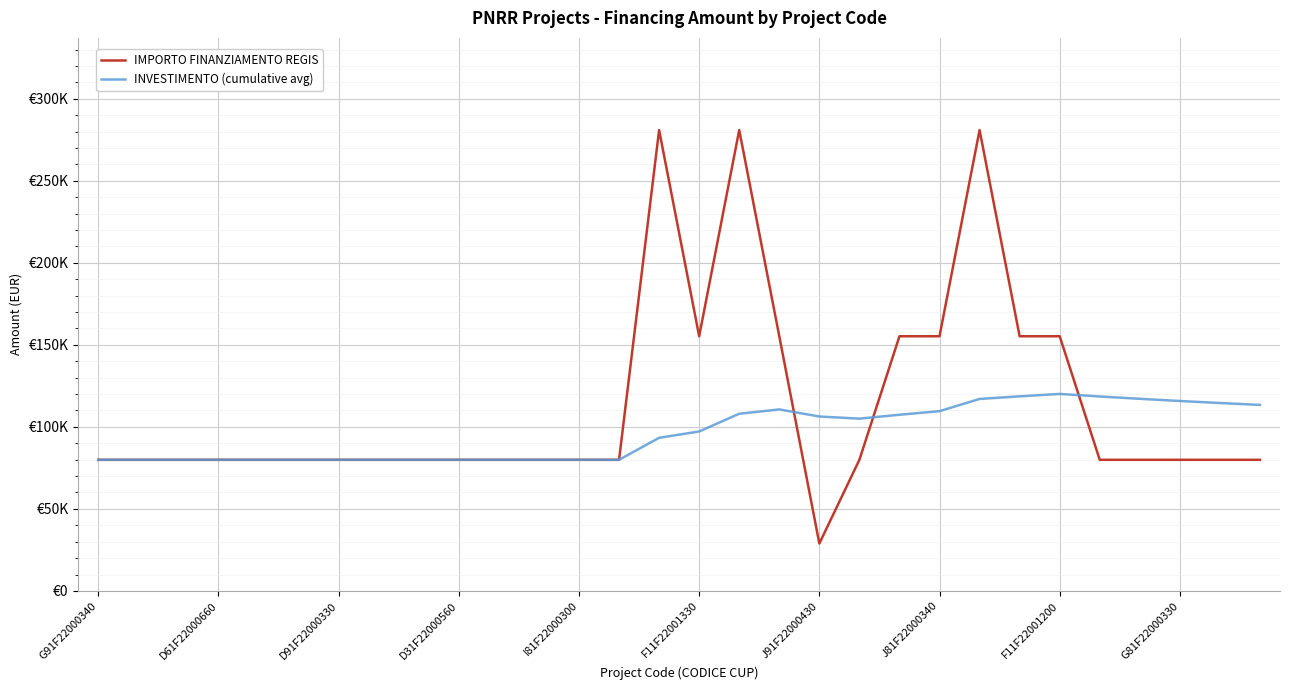

Does the chart display data point markers on the line(s)?

No